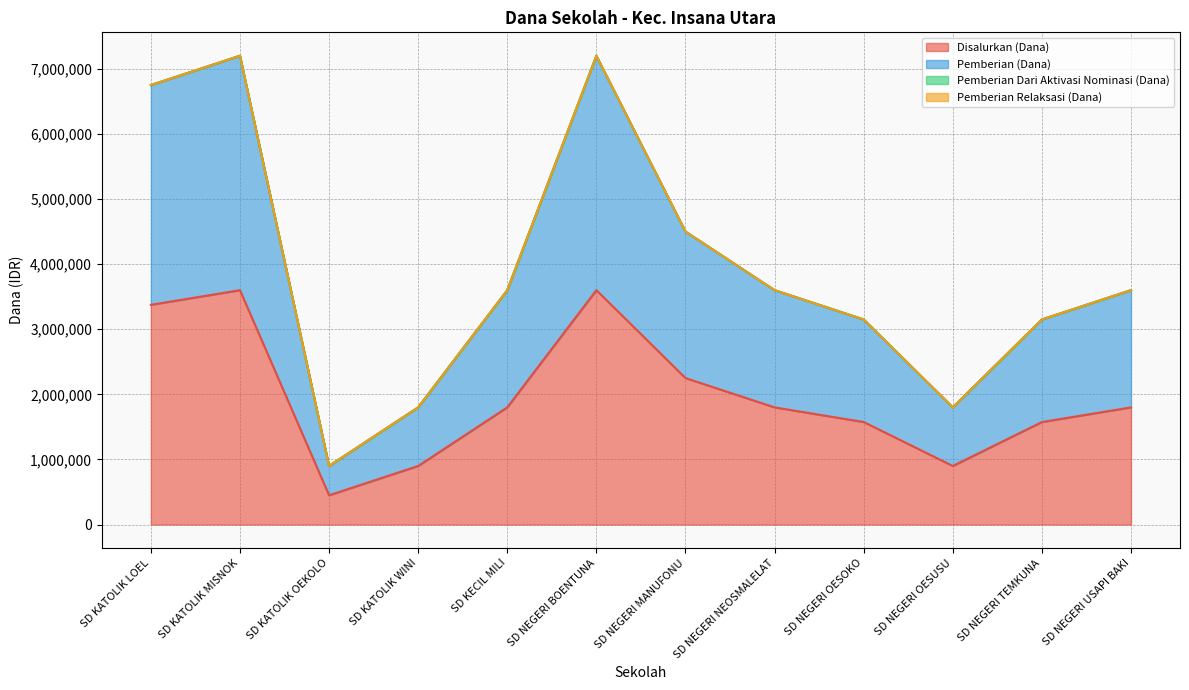

Is it true that Disalurkan (Dana) equals 1800000 at SD KECIL MILI?

True